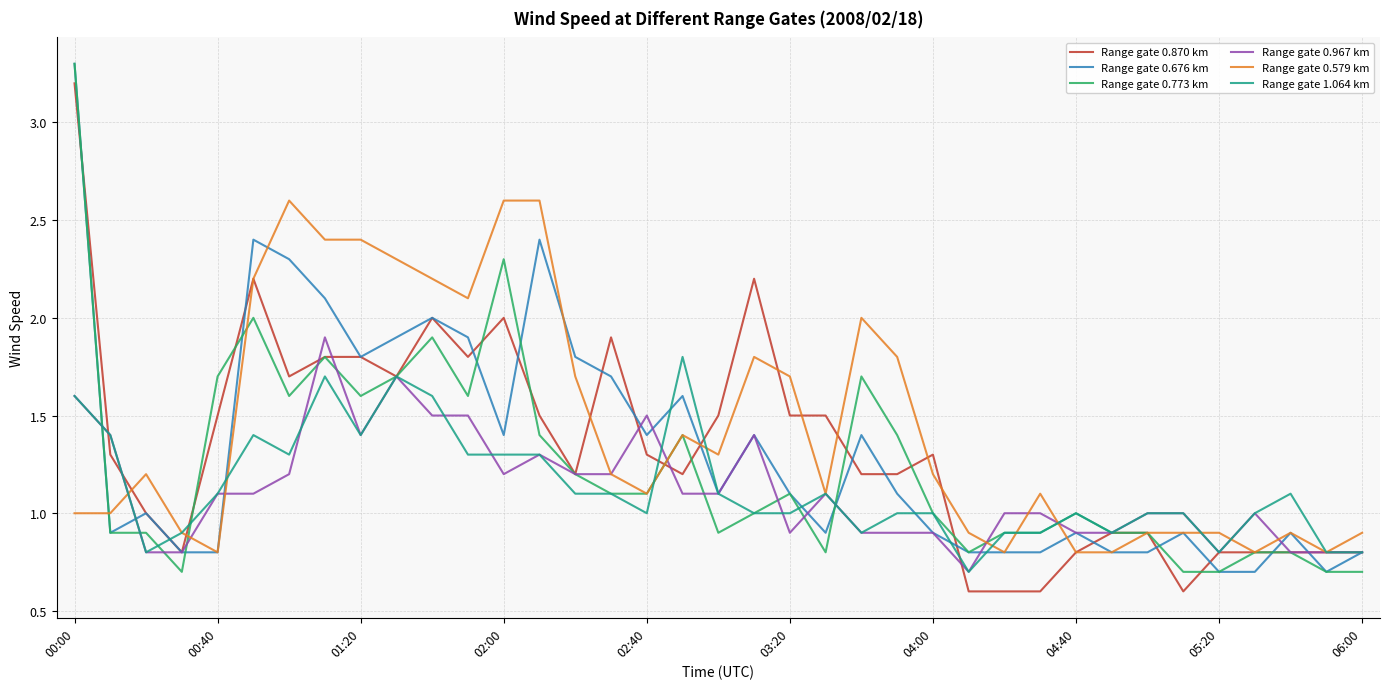

What is the maximum value for Range gate 0.676 km?

3.3